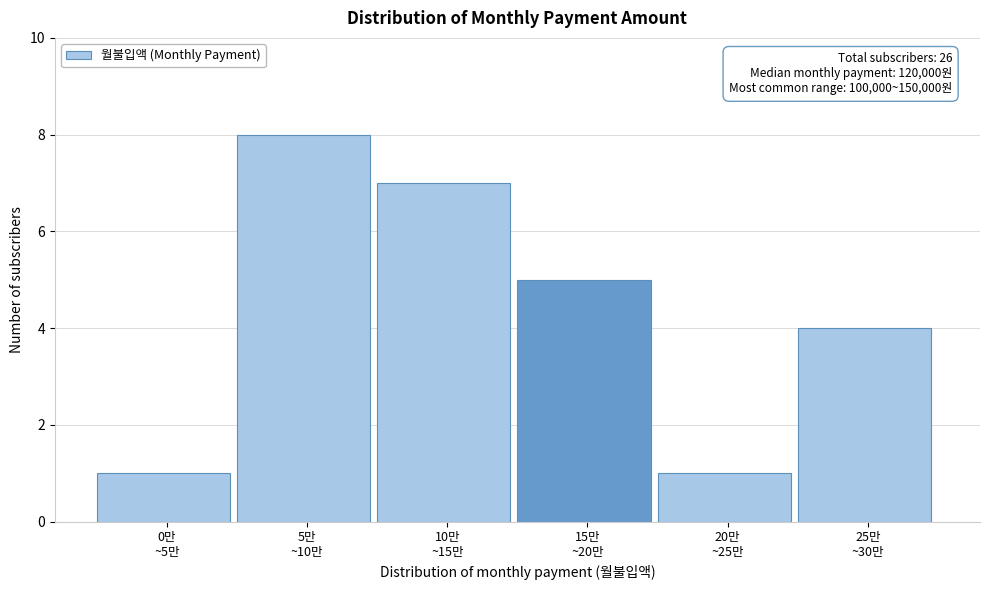

Reading left to right, transcribe all the data shown in this chart.

1	8	7	5	1	4